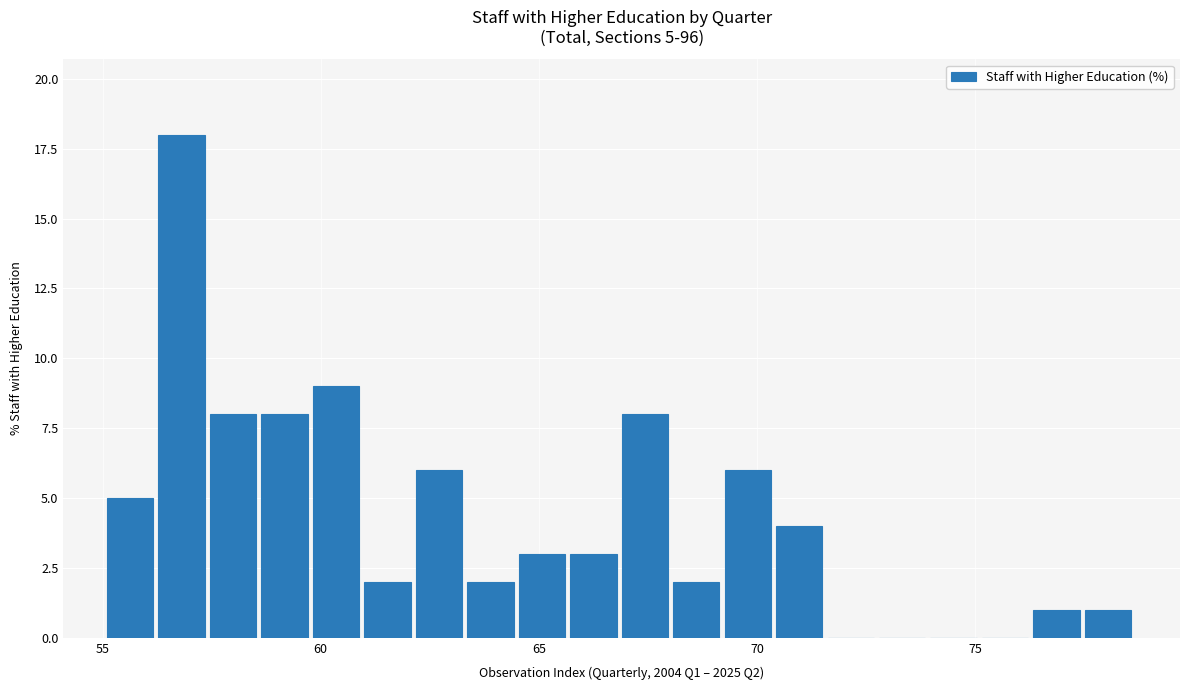

Around what value on the x-axis is the tallest bar? Give the approximate position of its centre, as read against the axis.

57.0